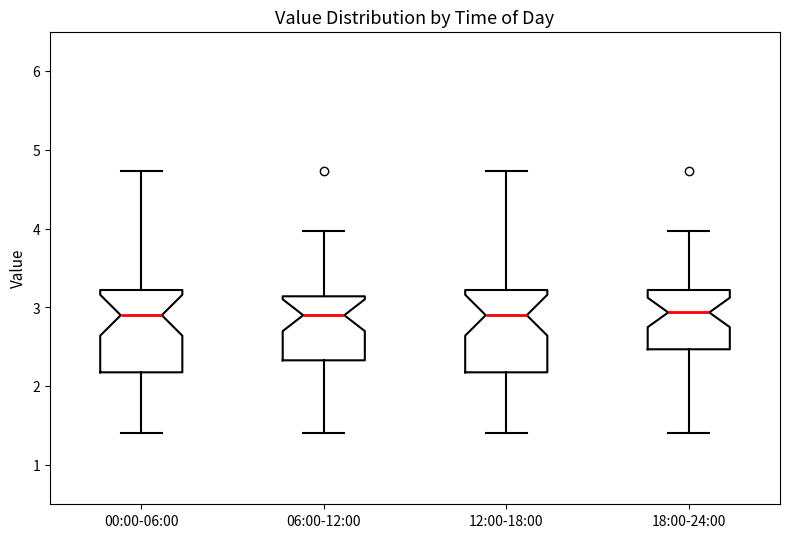

Reading left to right, transcribe this box plot: for each box, give where its median line is, the range the box spans, and where its two whiskers end, as read against the y-axis. The values are not printed on the chart, so give them approximately, as read against the axis.

00:00-06:00: median 2.9, box 2.2 to 3.2, whiskers 1.4 to 4.7
06:00-12:00: median 2.9, box 2.3 to 3.1, whiskers 1.4 to 4.0
12:00-18:00: median 2.9, box 2.2 to 3.2, whiskers 1.4 to 4.7
18:00-24:00: median 2.9, box 2.5 to 3.2, whiskers 1.4 to 4.0